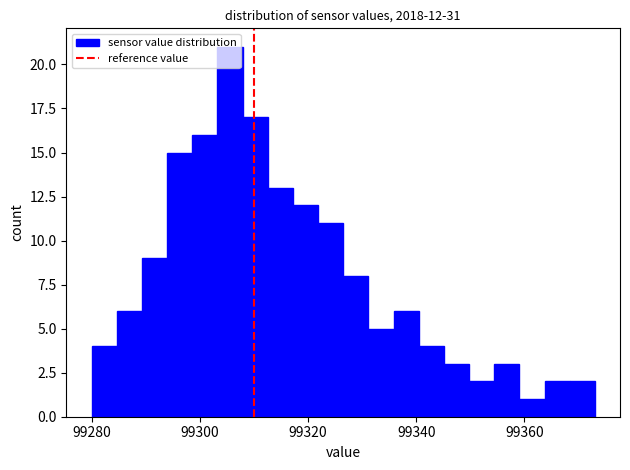

Read against the x-axis, roughly where is the centre of the tallest bar?

99306